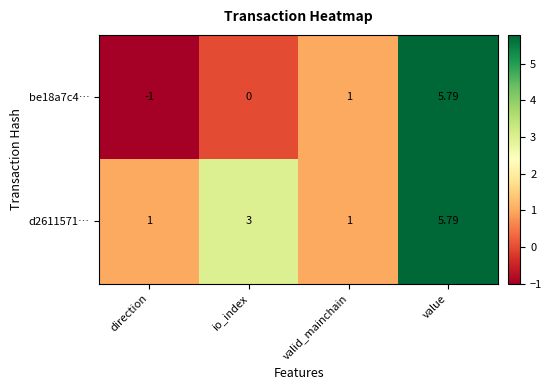

Rank the series by their average value, from lowest to highest.

be18a7c4…, d2611571…